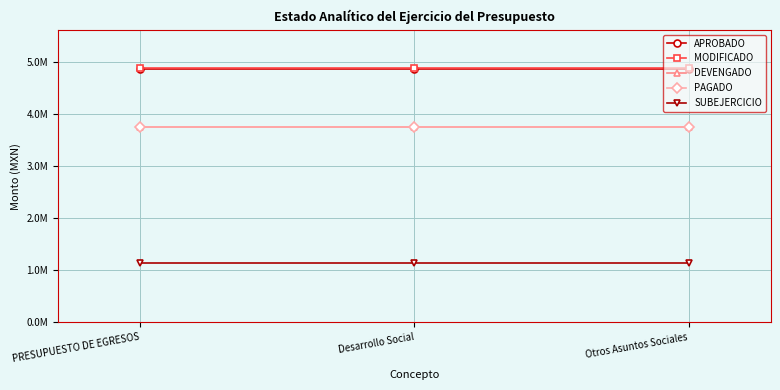

List the series in order of their peak value, lowest first.

SUBEJERCICIO, PAGADO, DEVENGADO, APROBADO, MODIFICADO